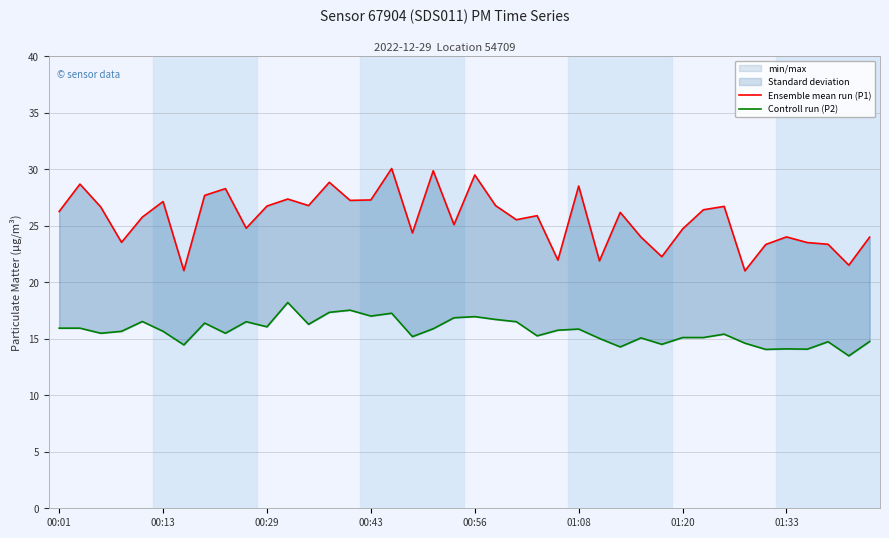

True or false: Controll run (P2) and Ensemble mean run (P1) cross at least once.

False